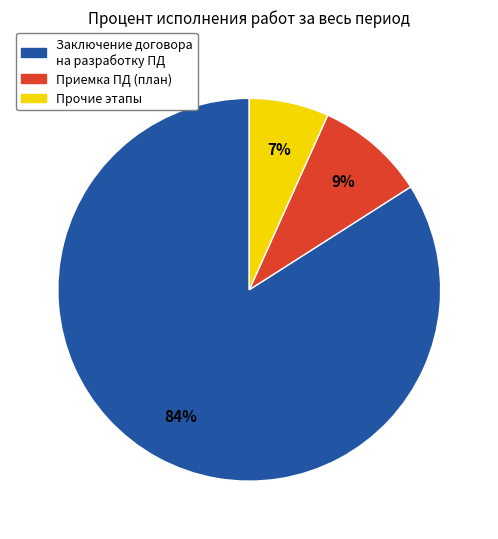

How many slices are in this pie chart?

3